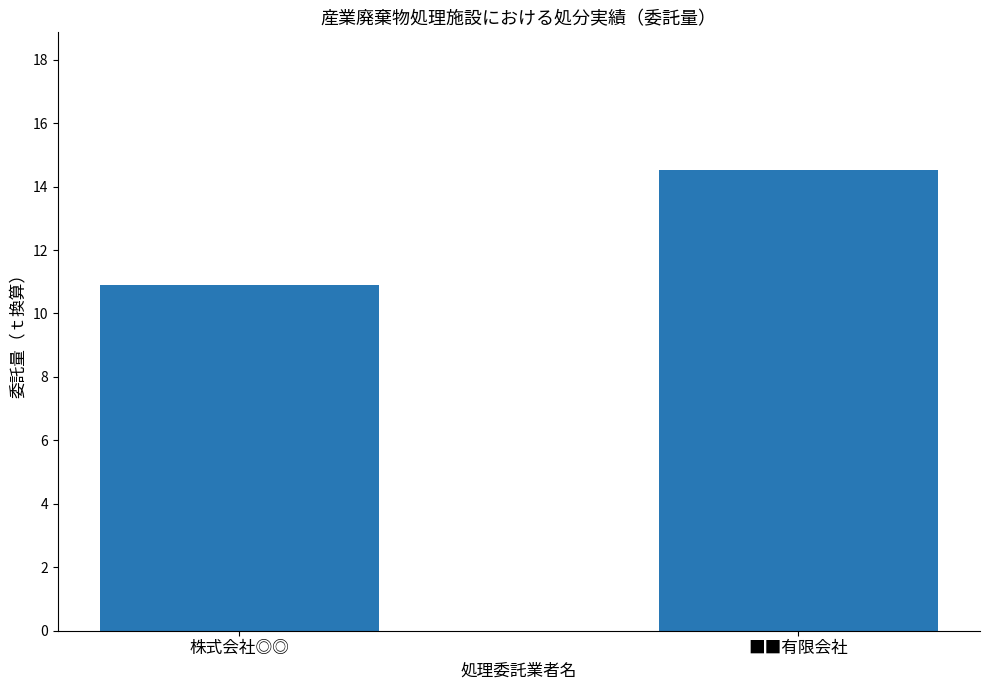

The value at 株式会社◎◎ is 6.5. True or false?

False